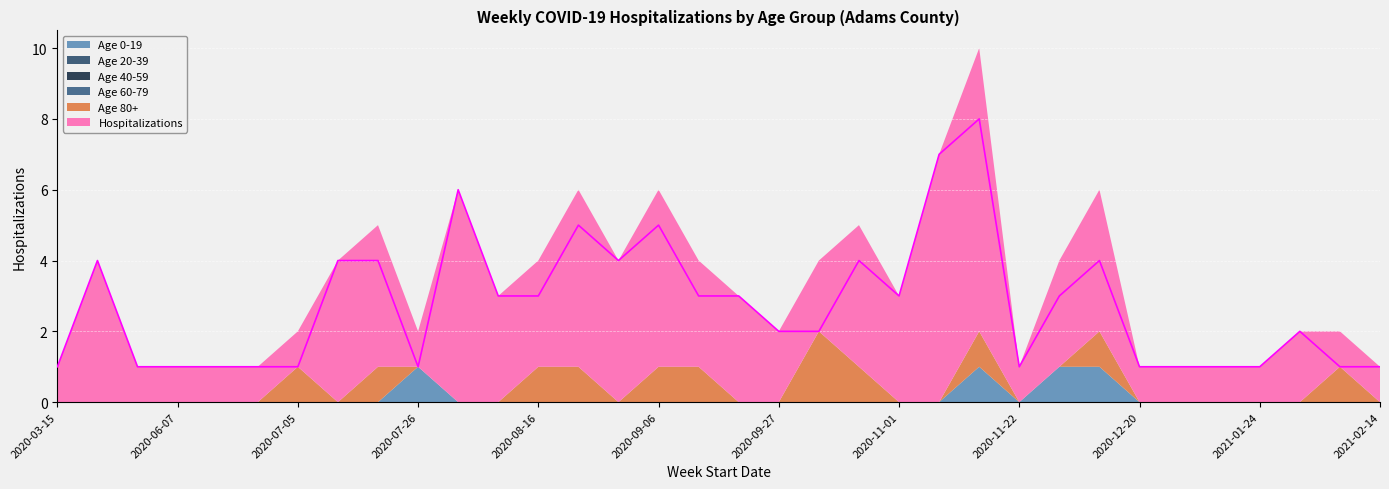

Between 2020-03-15 and 16, which is larger?

16